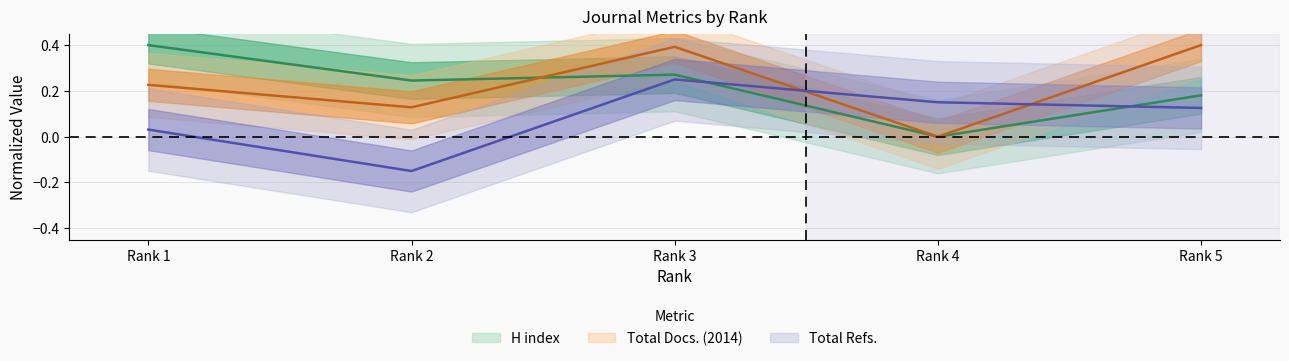

How many distinct data groups are displayed?

3